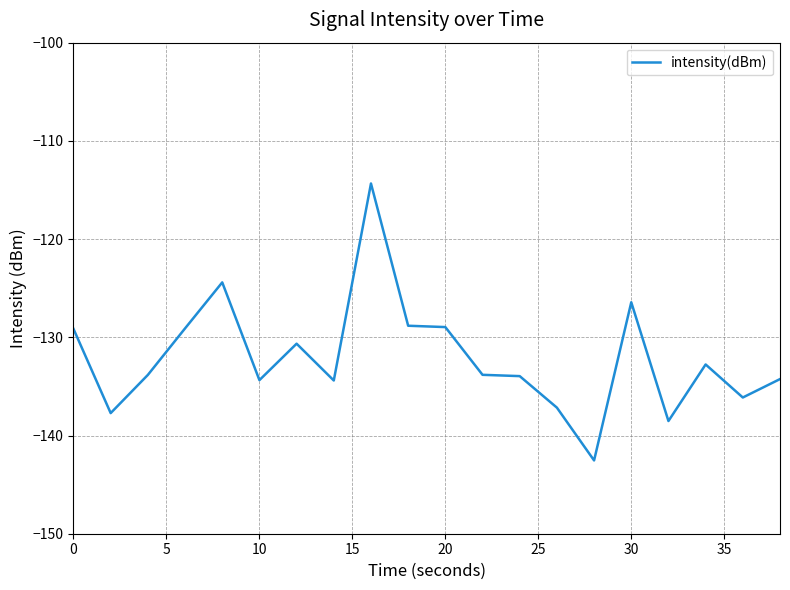

What is the difference between the maximum and minimum values?

28.2